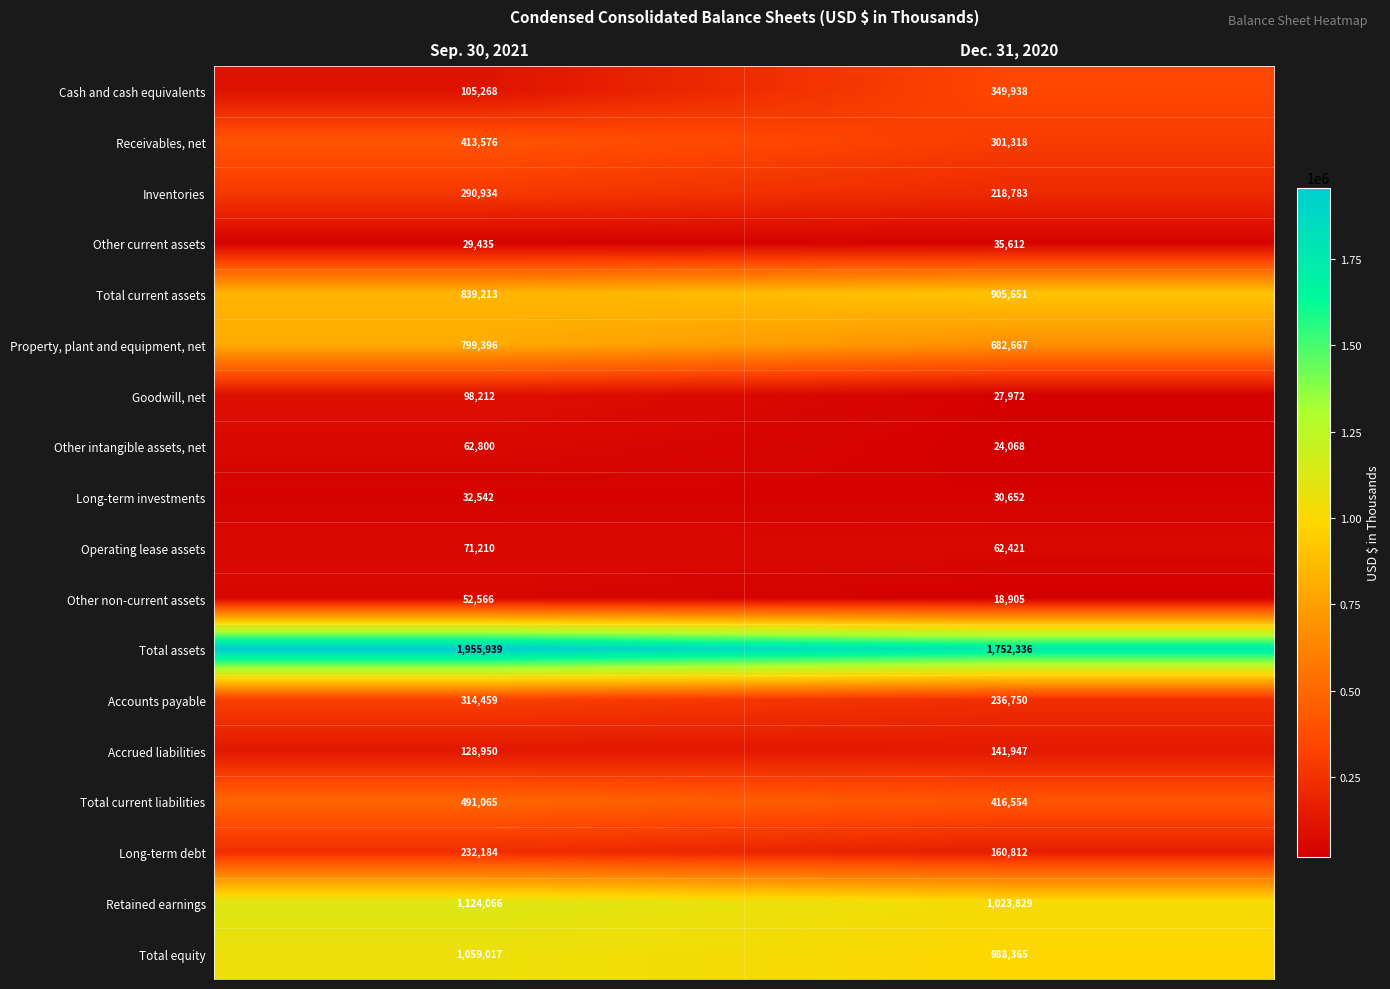

Which series has the largest total across all categories?

Total assets